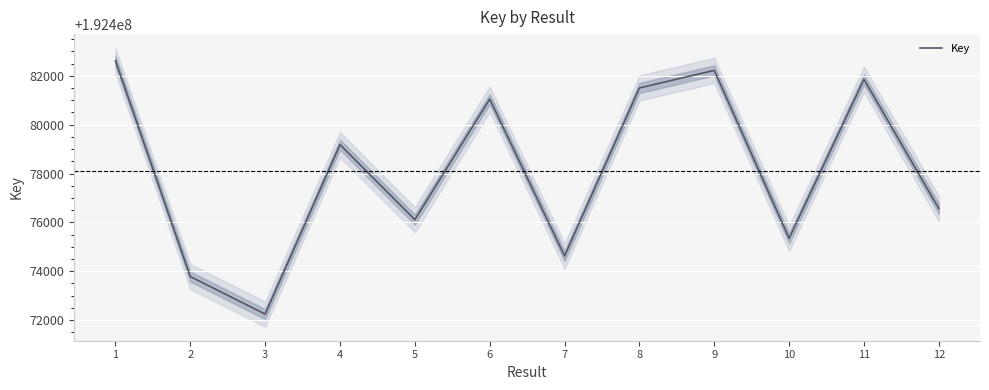

Is it true that the value at 4 is 262227247?

False